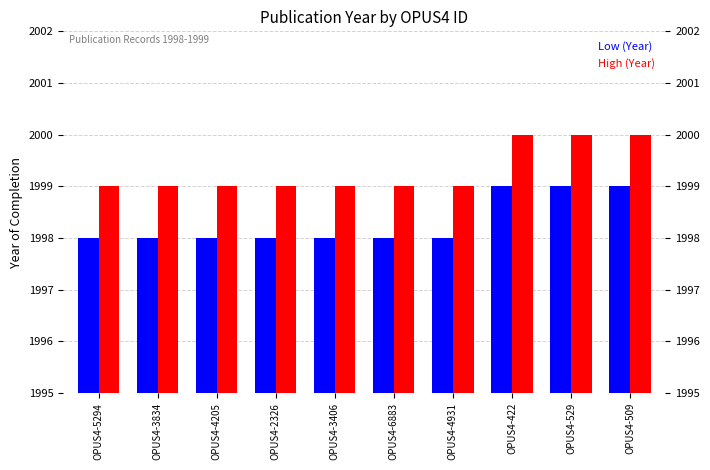

Which series has the largest total across all categories?

High (Year)